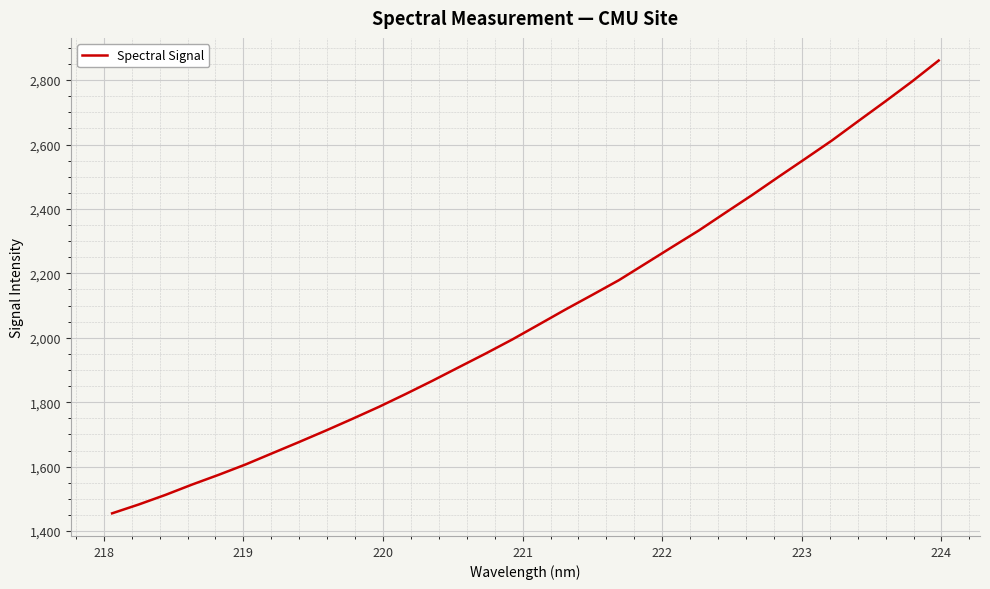

What is the minimum value shown in the chart?

1455.2